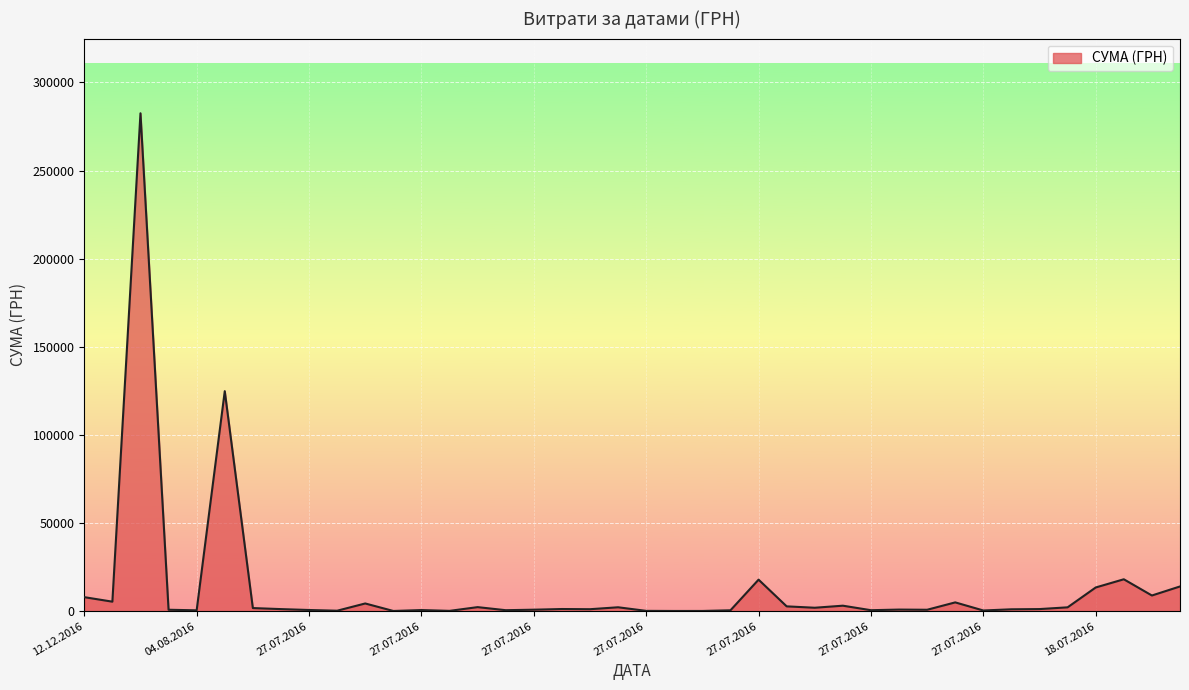

What is the minimum value shown in the chart?

121.0